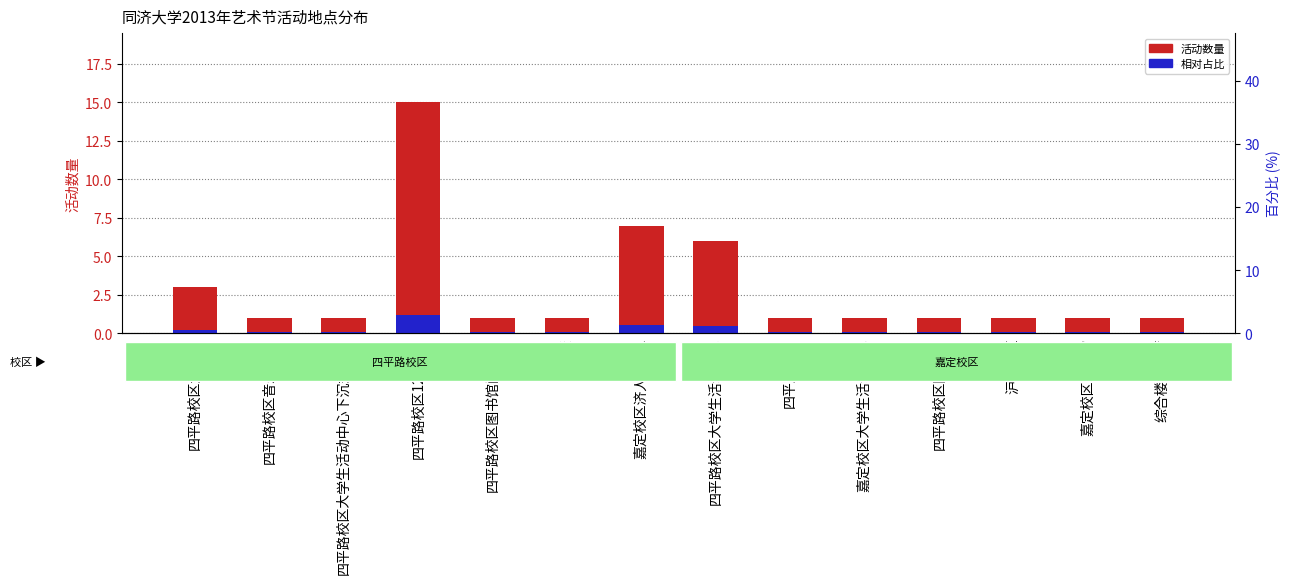

At which label does 活动数量 reach its minimum?

四平路校区音乐广场